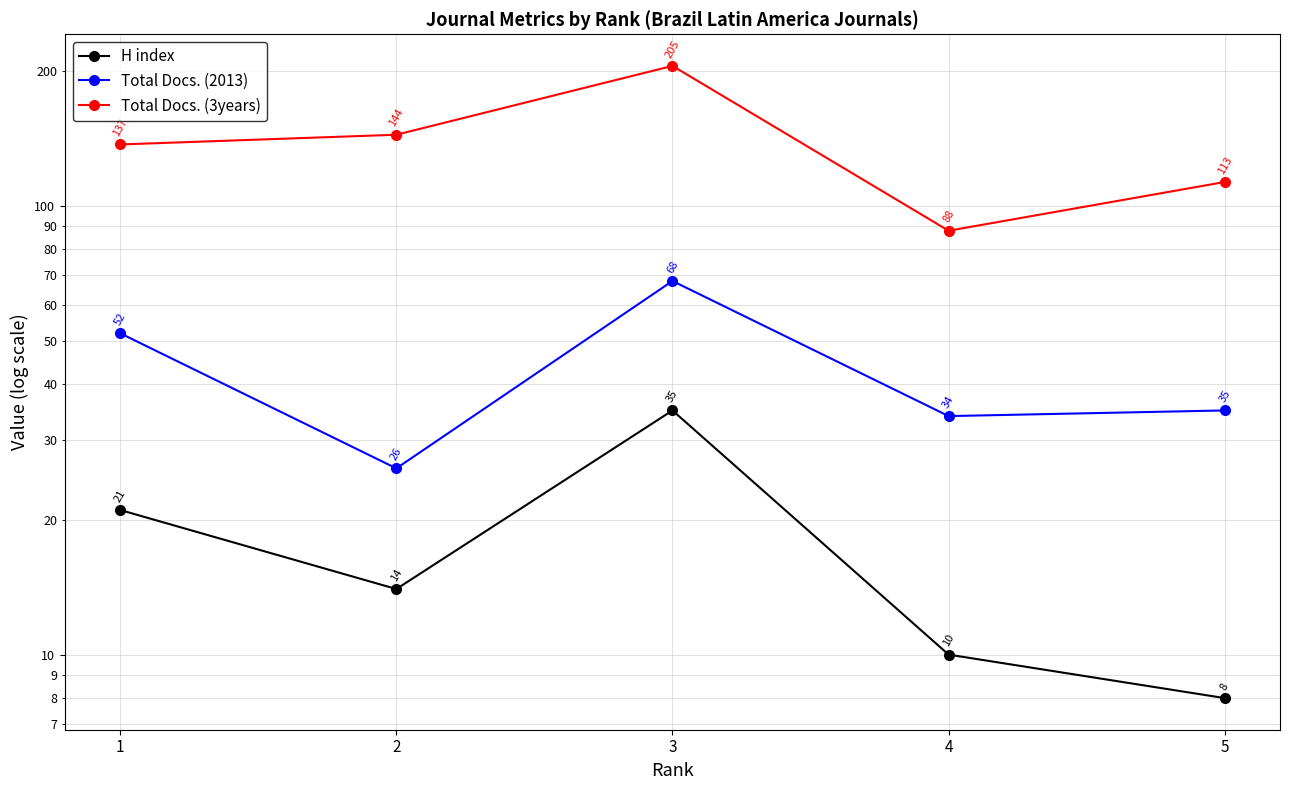

What is the difference between the highest and lowest values at 3?

170